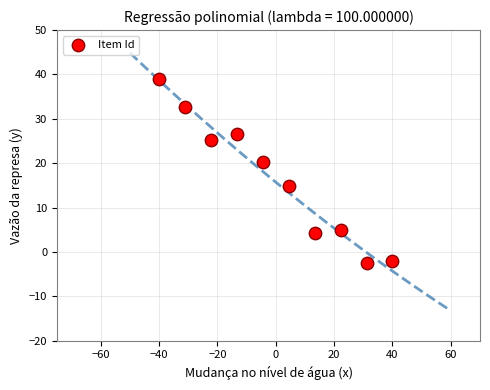

What Y value in the scatter plot is closest to 18?

20.2